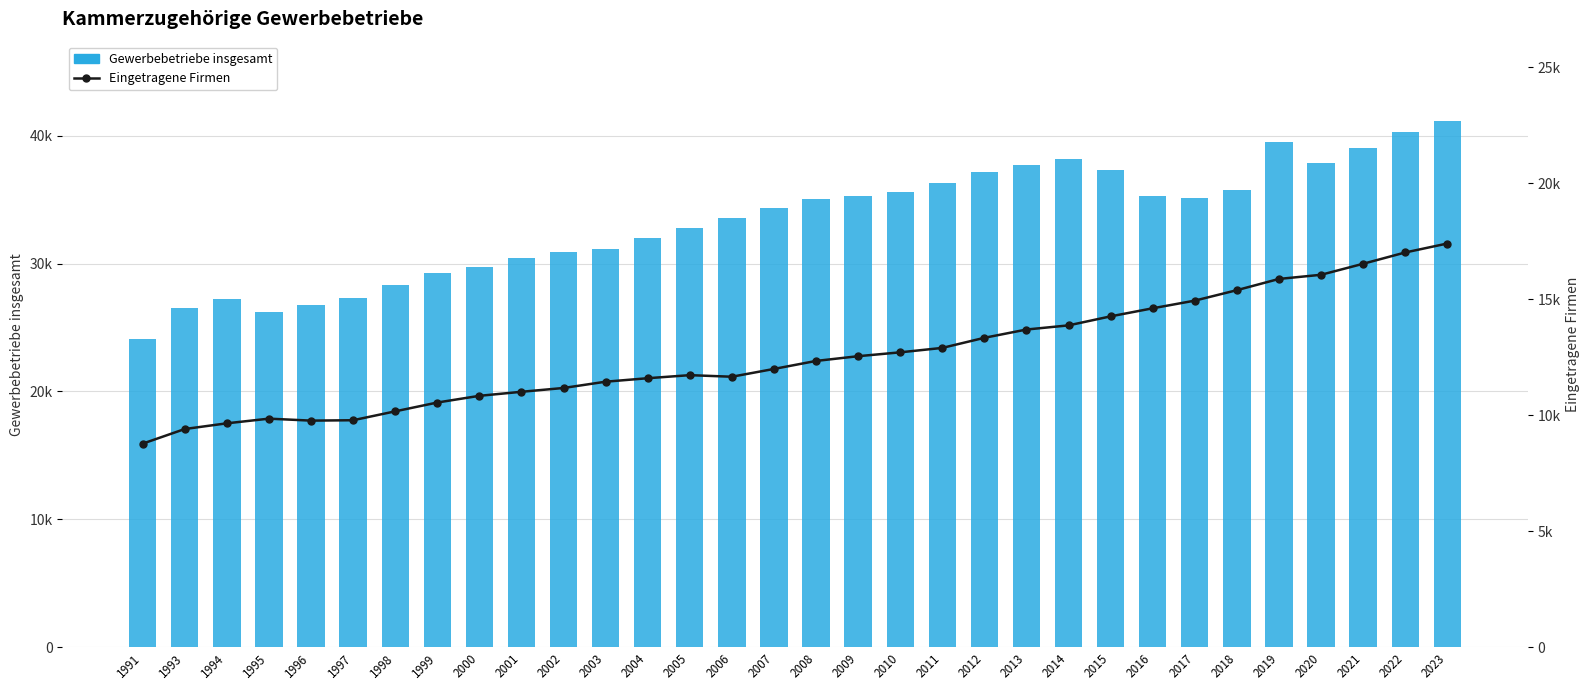

At which category is the sum across all series the highest?

2023